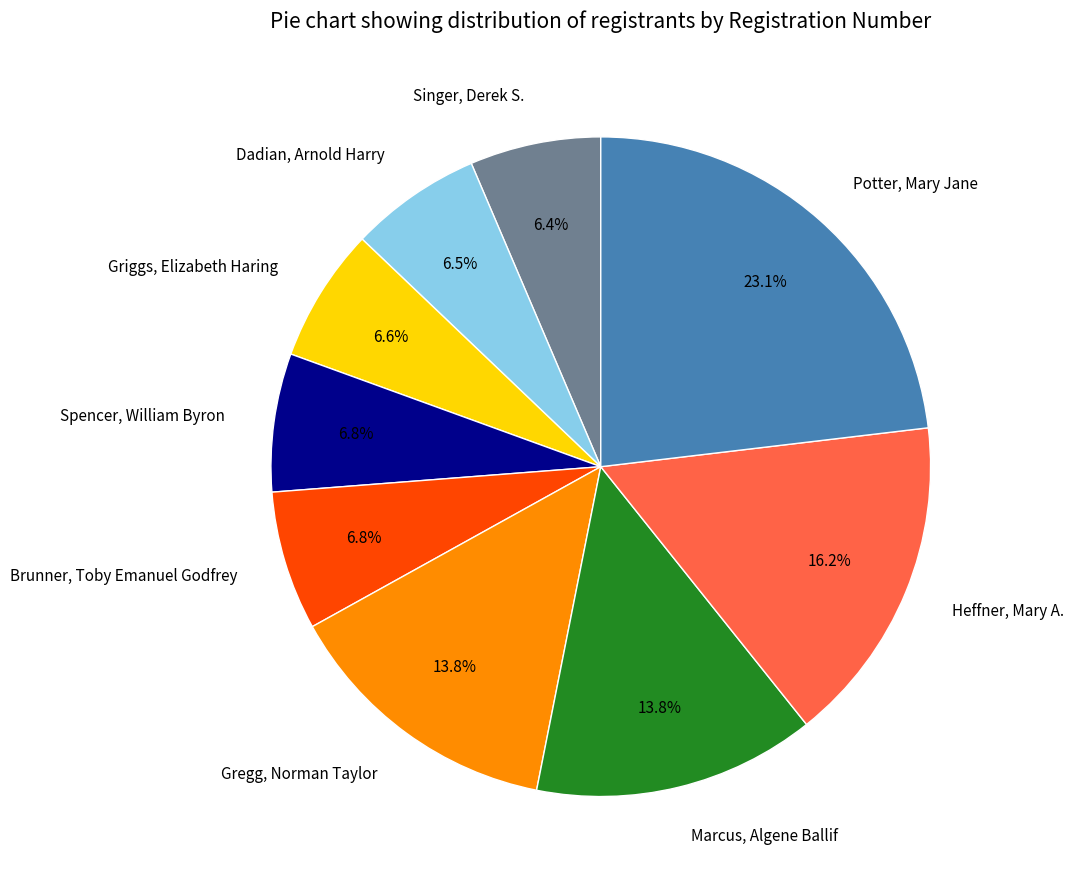

Is Singer, Derek S. the majority of the pie?

No